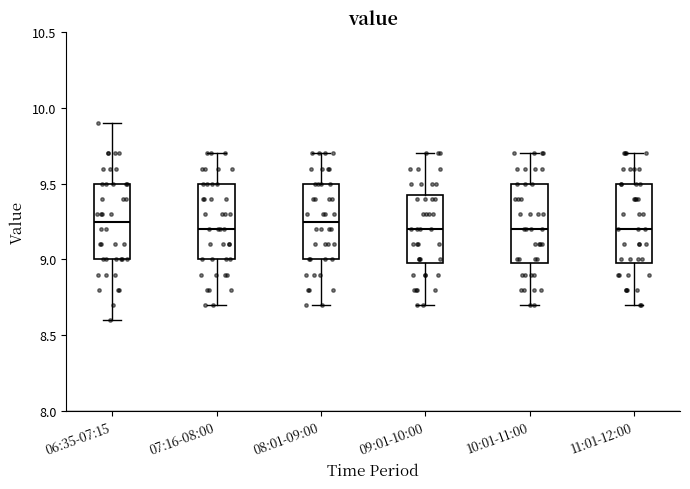

Where is the lower edge of the box for 11:01-12:00 on the y-axis? The values are not printed on the chart, so give them approximately, as read against the axis.

9.00